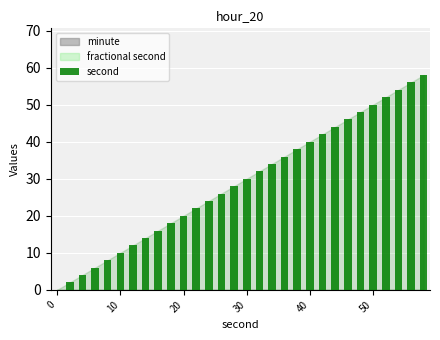

What is the sum of all values?

870